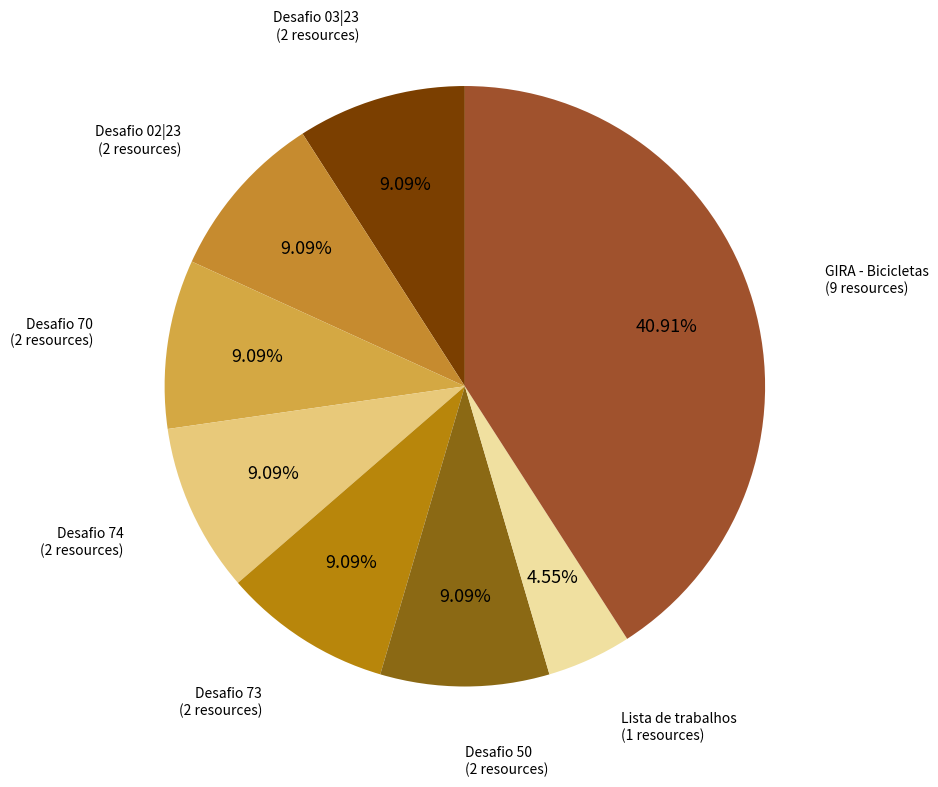

Between Lista de trabalhos and GIRA - Bicicletas, which is larger?

GIRA - Bicicletas